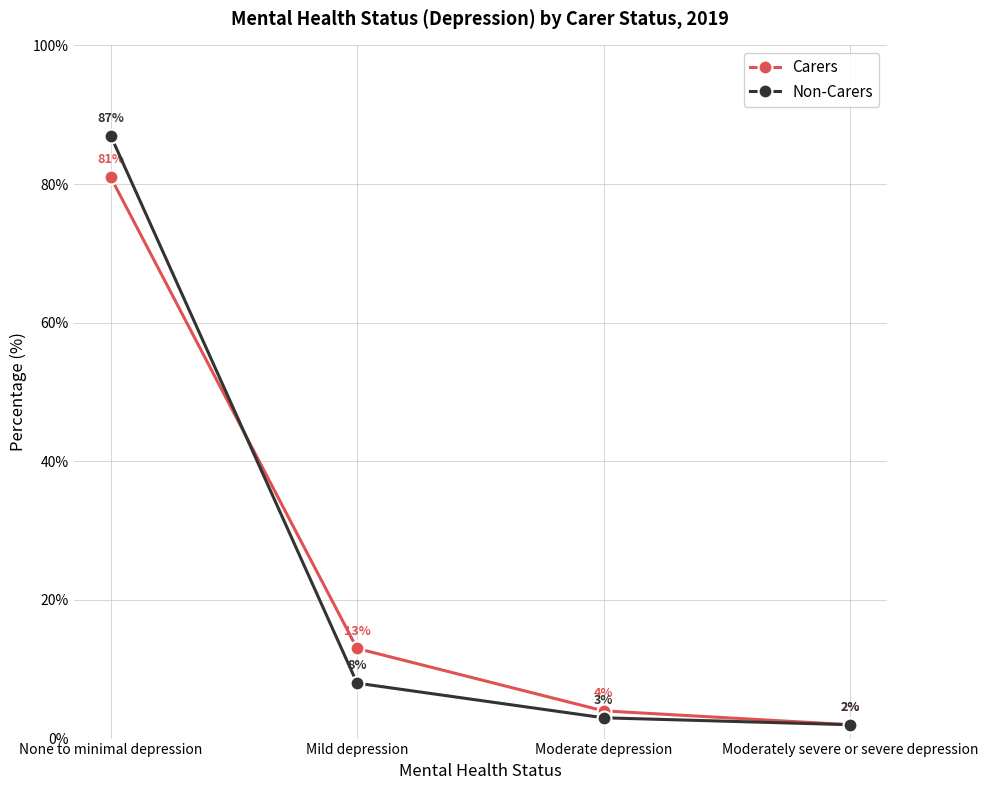

List the series in order of their peak value, lowest first.

Carers, Non-Carers